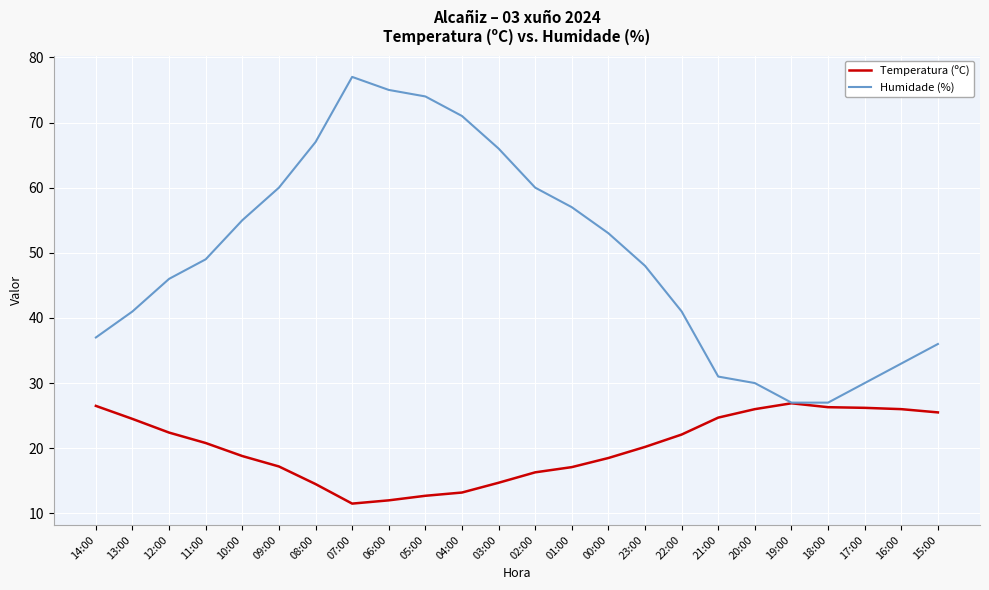

What is the difference between the highest and lowest values at 23:00?

27.8